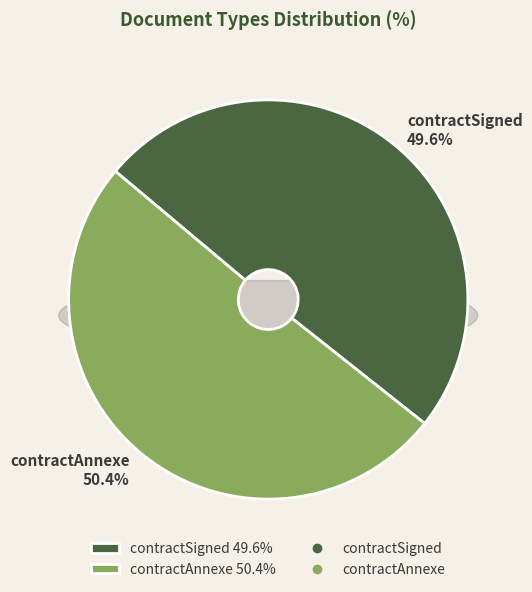

Which category has the smallest portion of the pie?

contractSigned